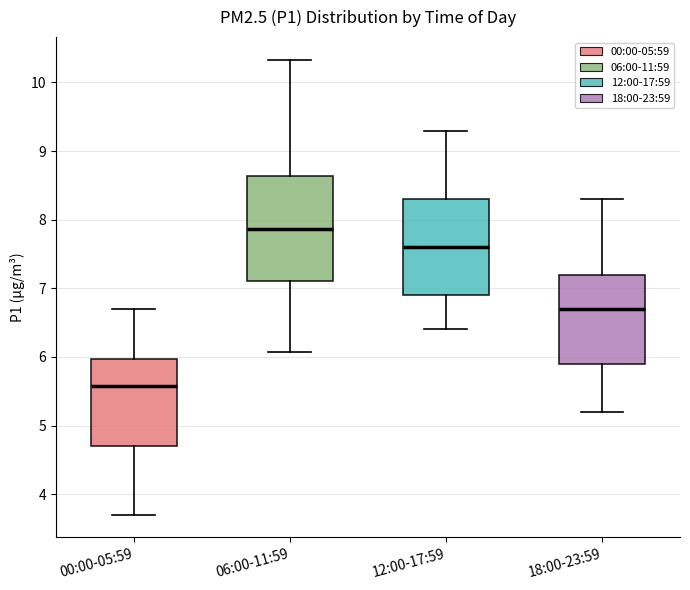

Reading left to right, transcribe this box plot: for each box, give where its median line is, the range the box spans, and where its two whiskers end, as read against the y-axis. The values are not printed on the chart, so give them approximately, as read against the axis.

00:00-05:59: median 5.6, box 4.7 to 6.0, whiskers 3.7 to 6.7
06:00-11:59: median 7.9, box 7.1 to 8.6, whiskers 6.1 to 10.3
12:00-17:59: median 7.6, box 6.9 to 8.3, whiskers 6.4 to 9.3
18:00-23:59: median 6.7, box 5.9 to 7.2, whiskers 5.2 to 8.3